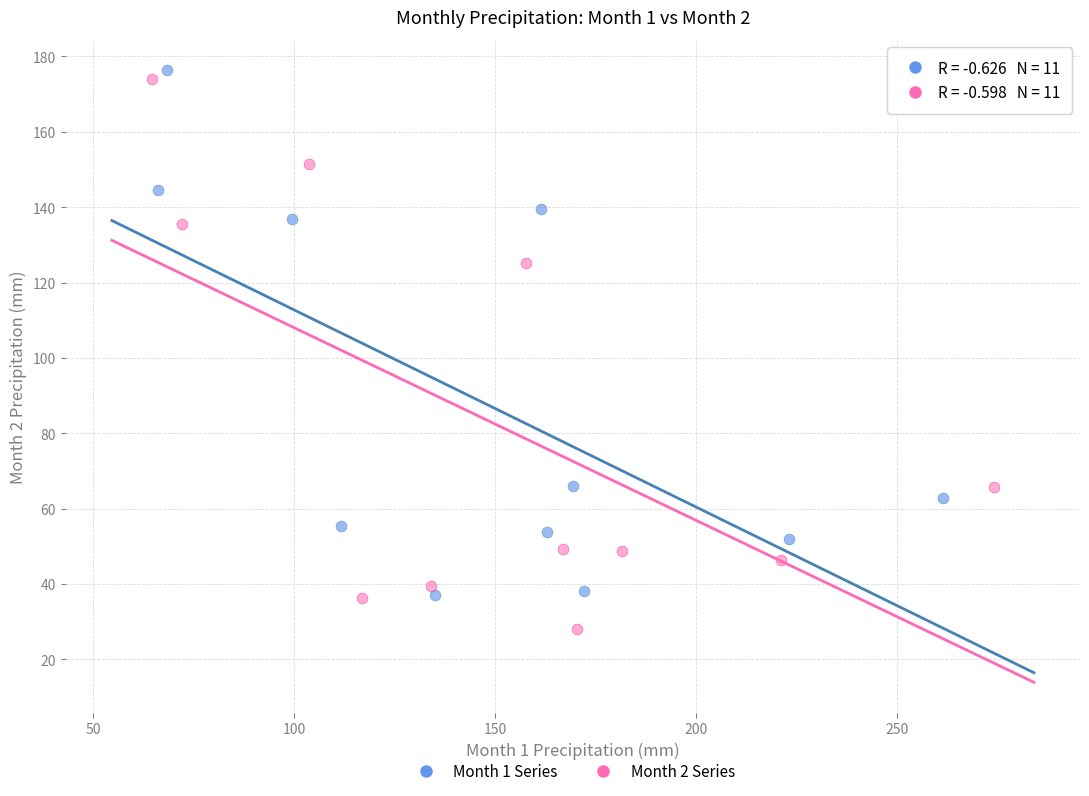

Which series reaches the minimum Y coordinate?

Month 2 Series